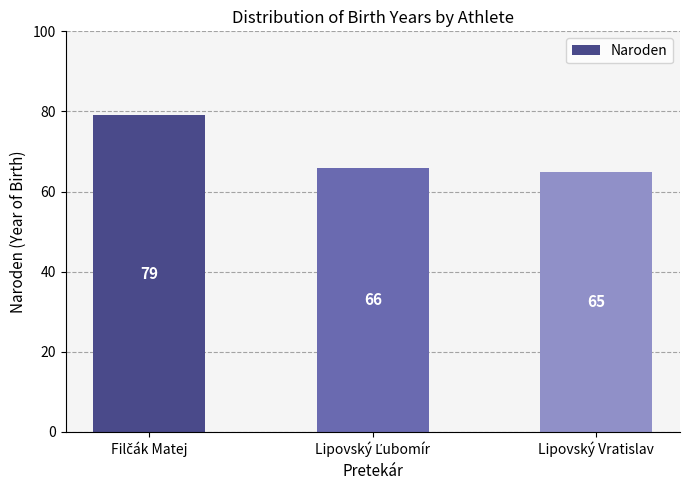

Reading left to right, transcribe all the data shown in this chart.

79	66	65